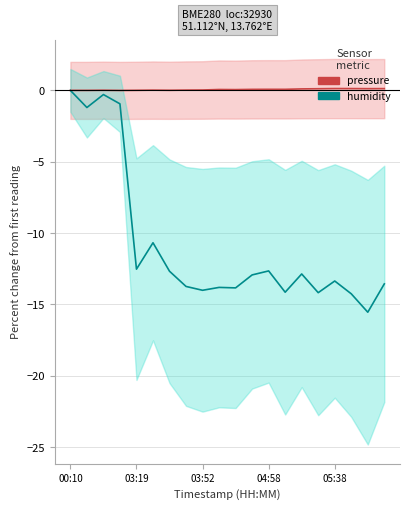

At 13, list the series in order from largest to smallest.

pressure, humidity